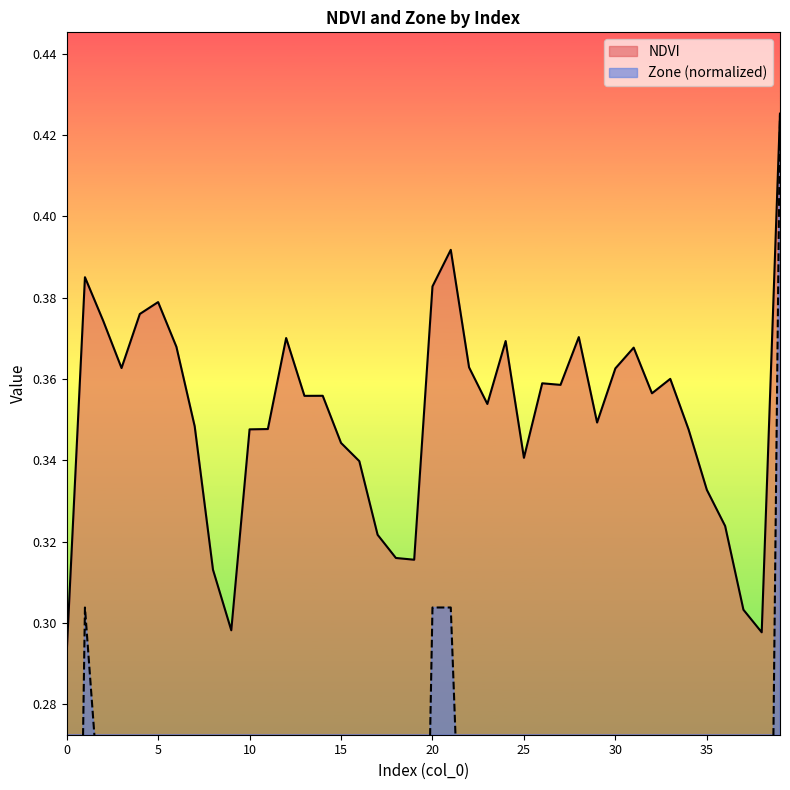

The Zone series shows 0.2 at 27. True or false?

True